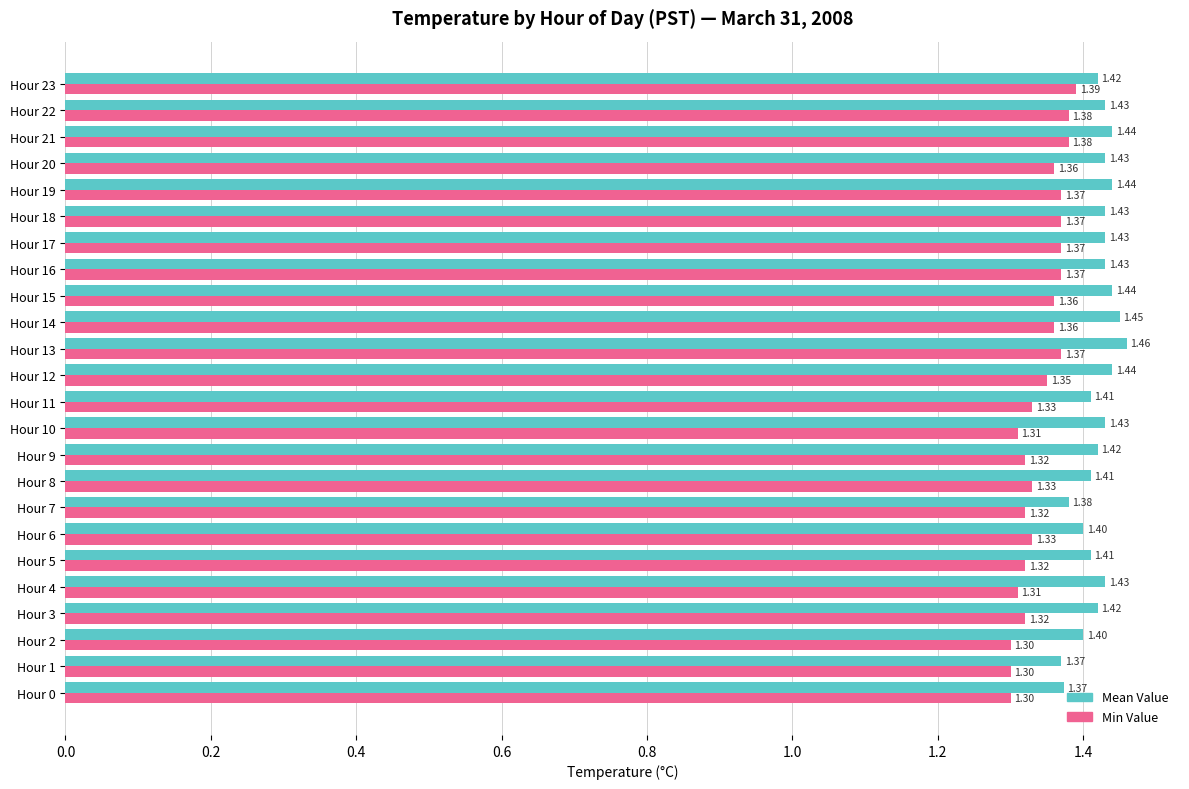

At how many categories does at least one series exceed 1?

24